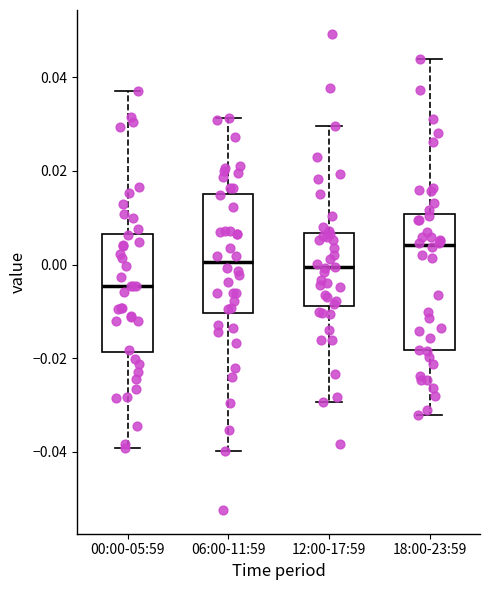

Reading left to right, read every box against the y-axis: the position of its median line, the range the box covers, and the ends of its whiskers. The values are not printed on the chart, so give them approximately, as read against the axis.

00:00-05:59: median -0.004, box -0.018 to 0.006, whiskers -0.040 to 0.038
06:00-11:59: median 0.000, box -0.010 to 0.016, whiskers -0.040 to 0.032
12:00-17:59: median 0.000, box -0.008 to 0.006, whiskers -0.030 to 0.030
18:00-23:59: median 0.004, box -0.018 to 0.010, whiskers -0.032 to 0.044